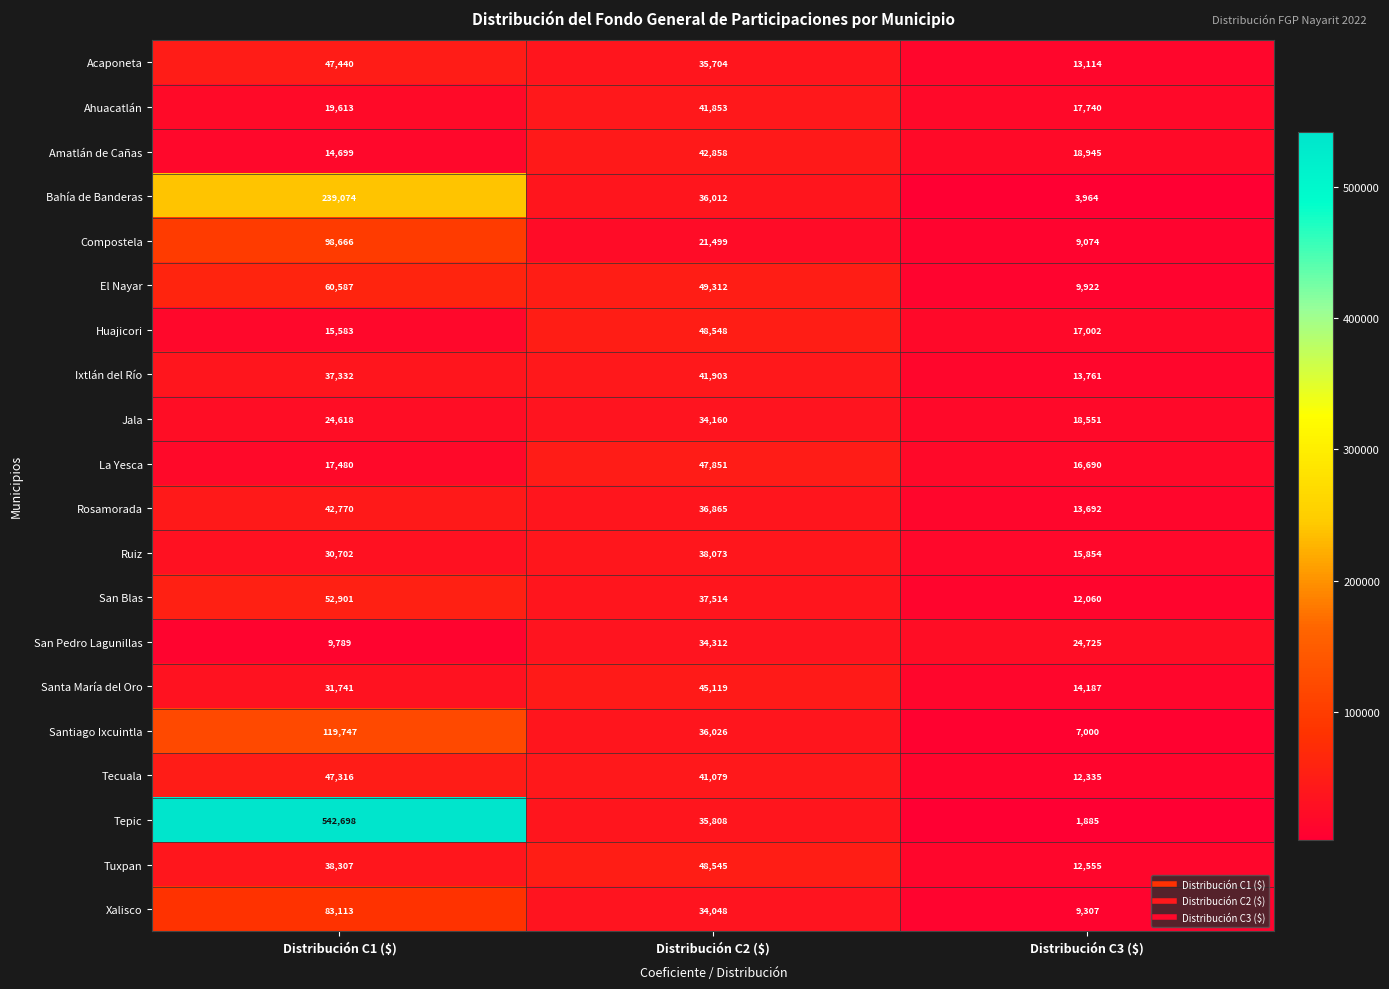

What is the greatest value displayed?

542698